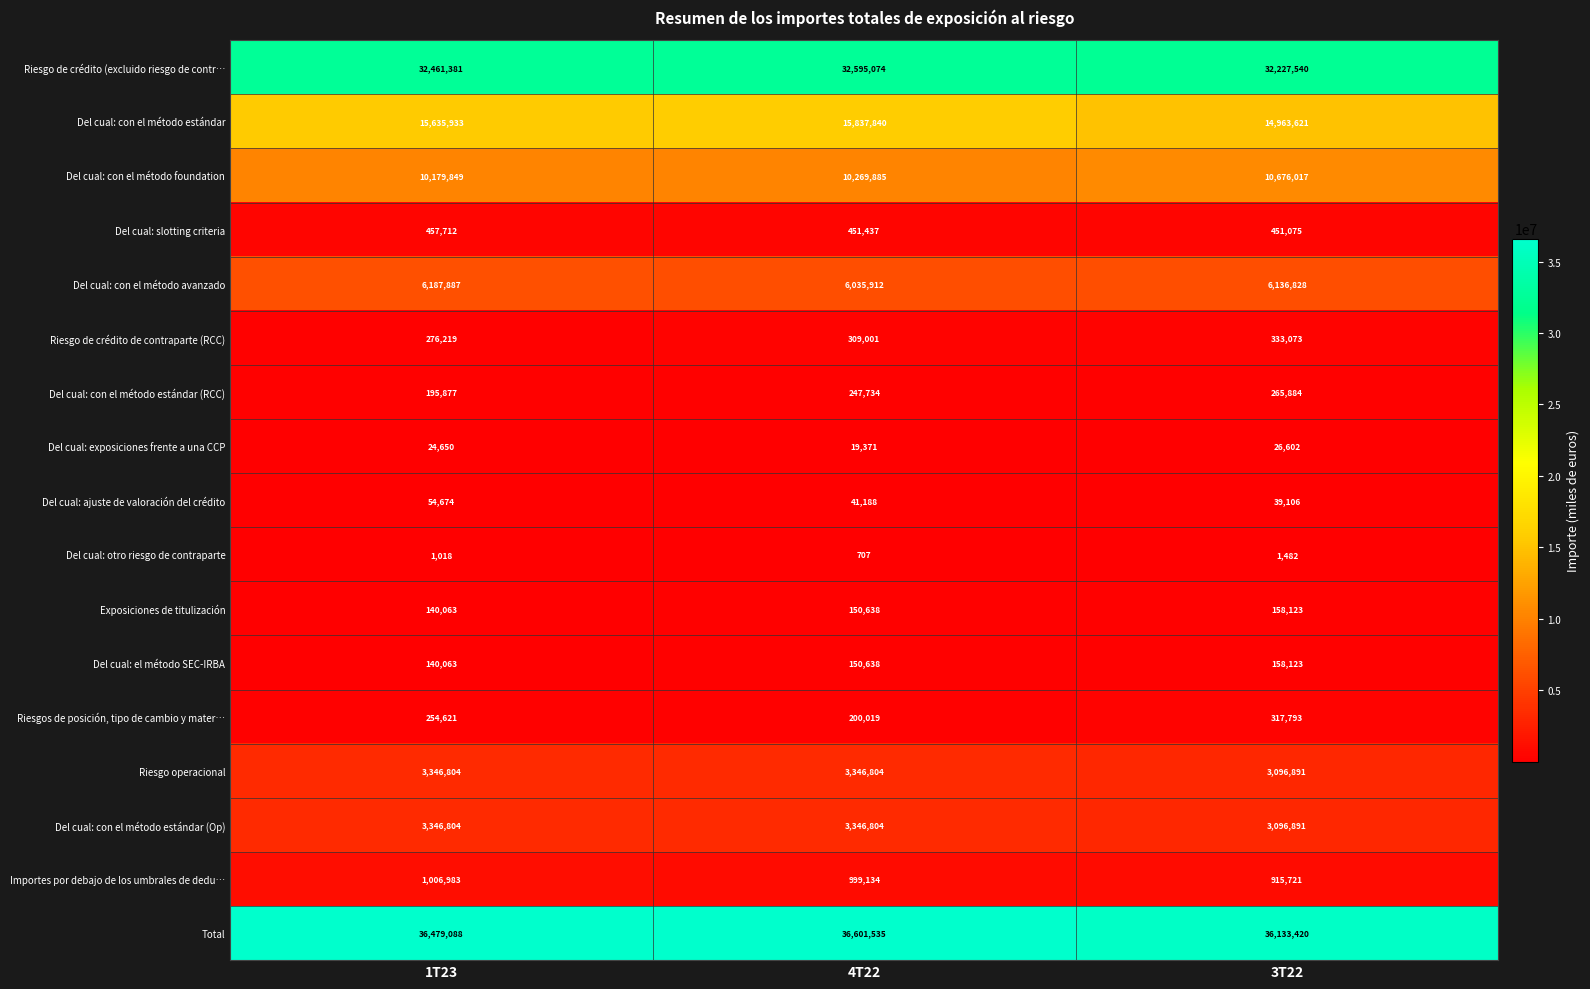

Between 1T23 and 4T22, which series saw the biggest shift?

Del cual: con el método estándar